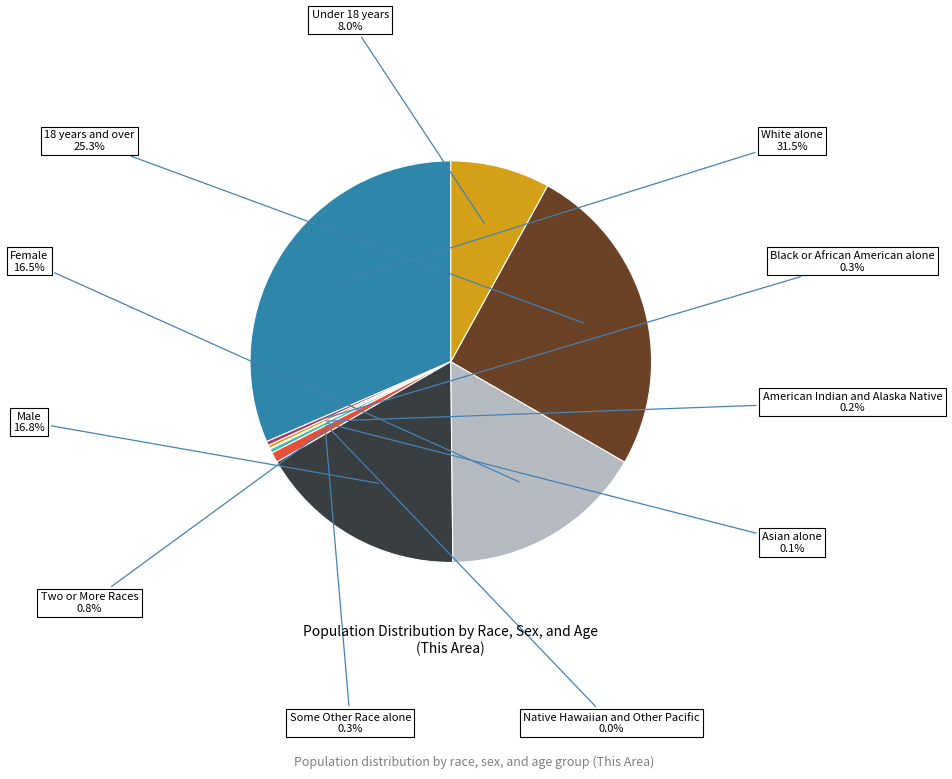

What is the largest slice in the pie chart?

White alone